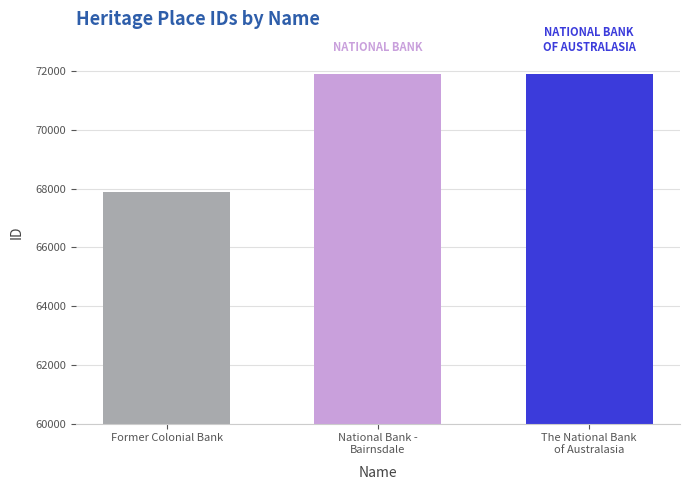

The value at National Bank -
Bairnsdale is 71892. True or false?

True